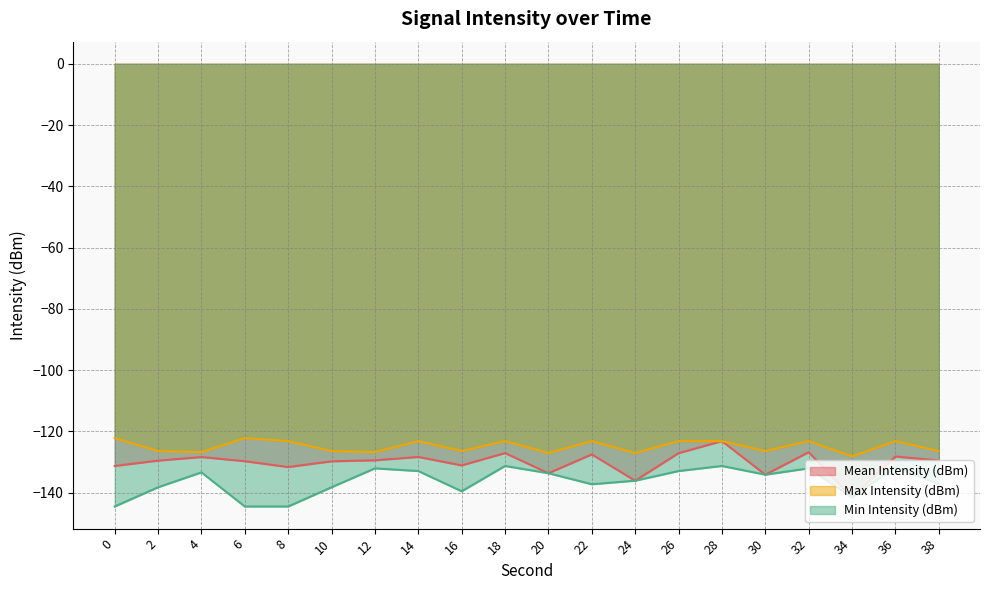

The value of Mean Intensity (dBm) at 10 is -200.3. True or false?

False